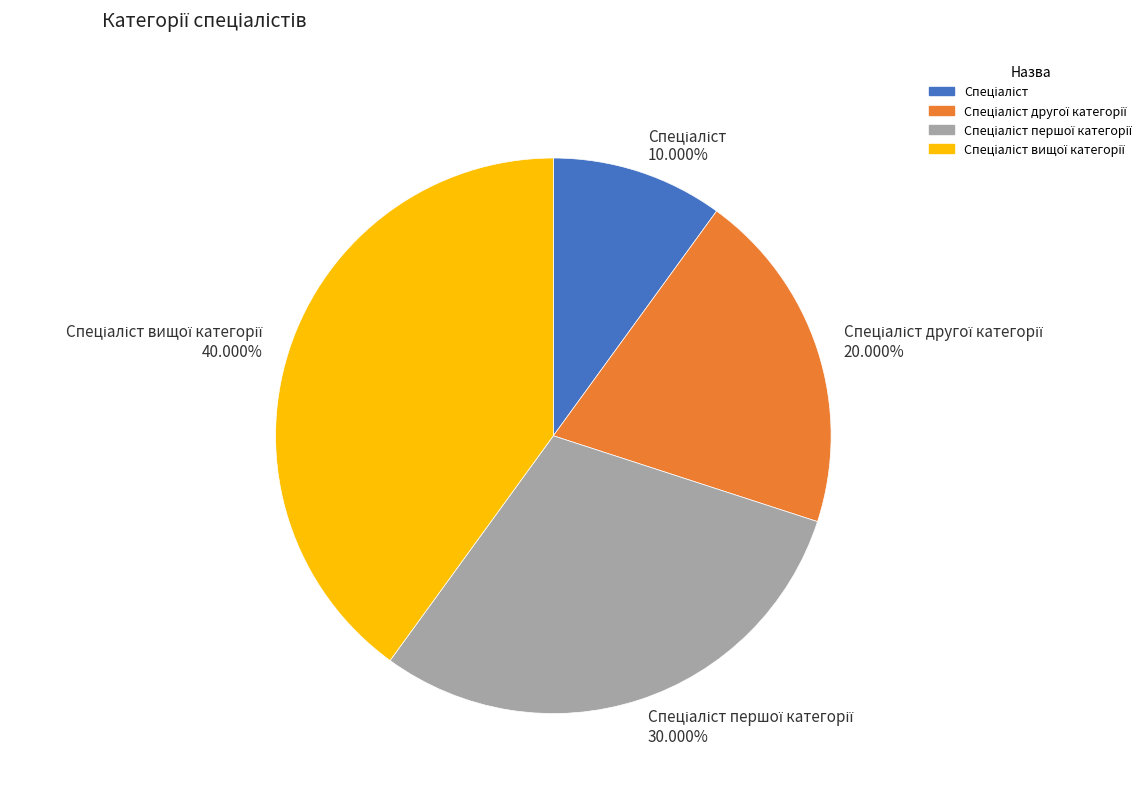

Is there a majority slice in this chart?

No